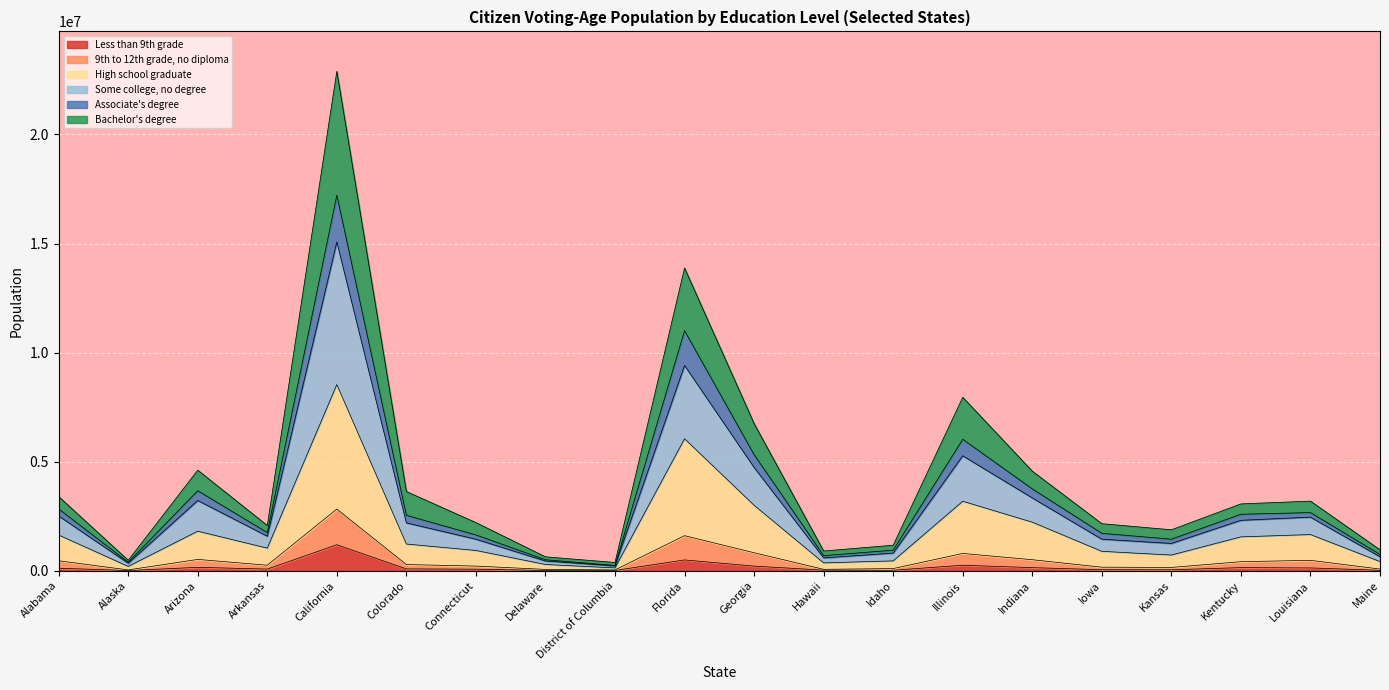

At which category is the sum across all series the highest?

California